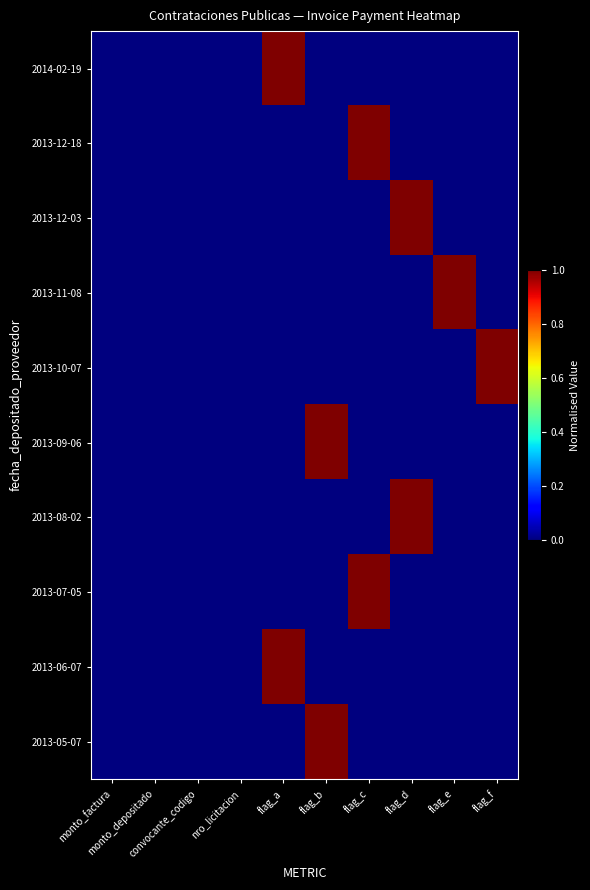

Which series has the widest spread of values?

2014-02-19